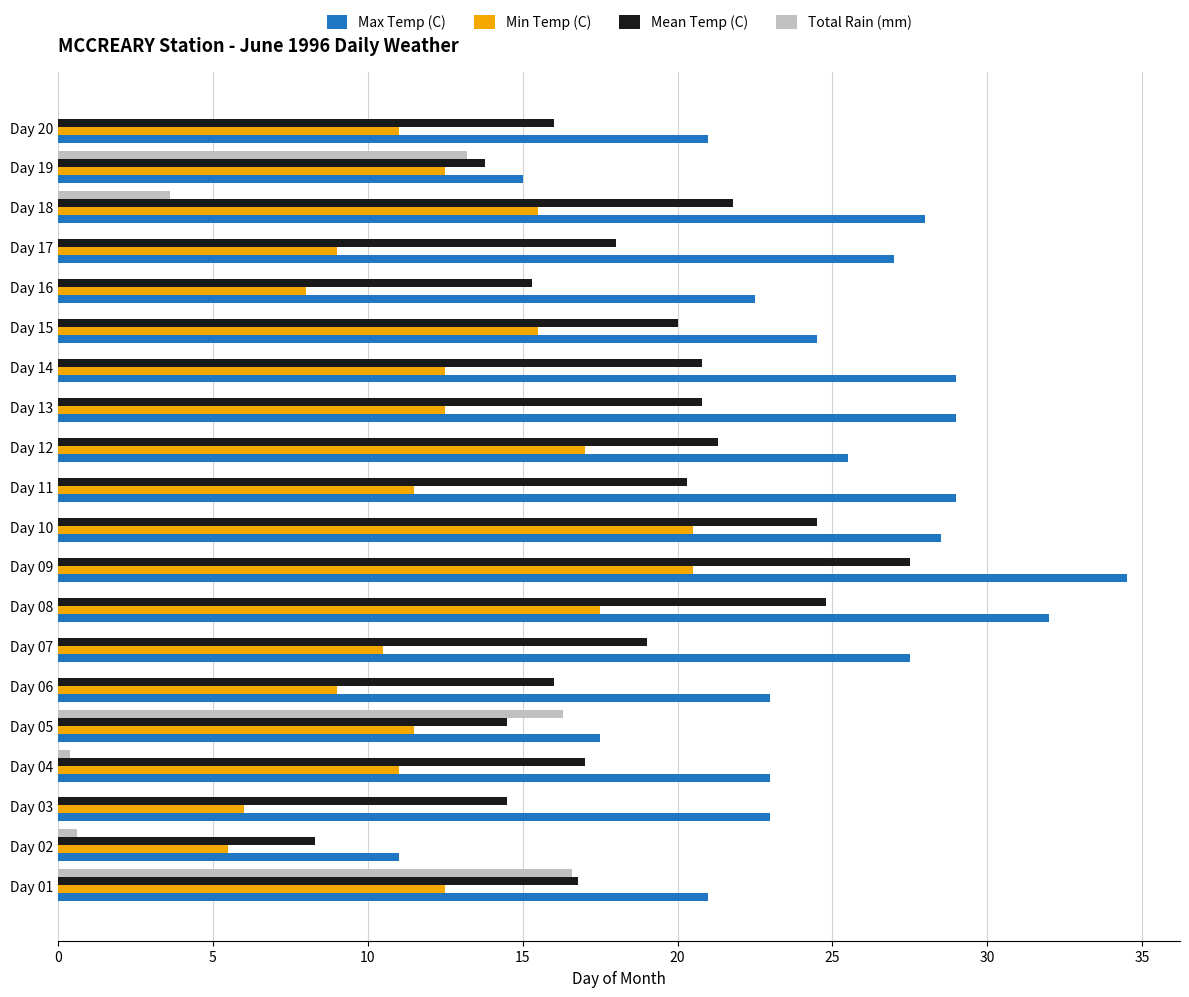

Between Day 03 and Day 19, which series saw the biggest shift?

Total Rain (mm)